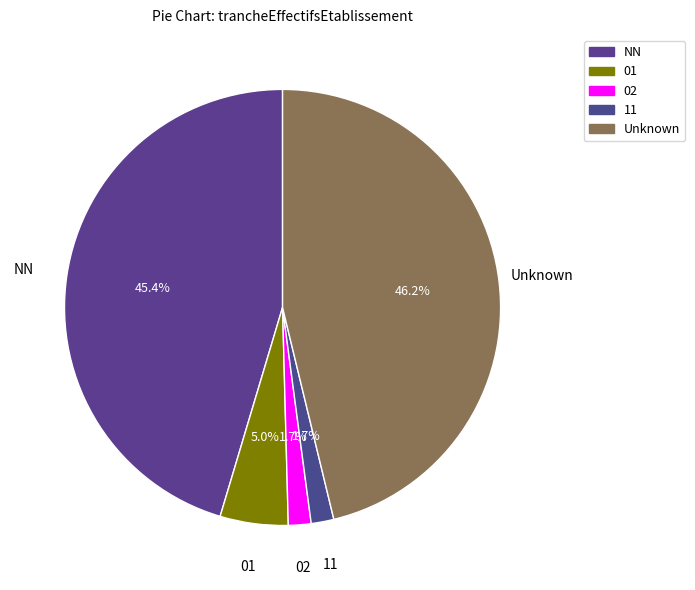

Count the number of slices in the pie.

5